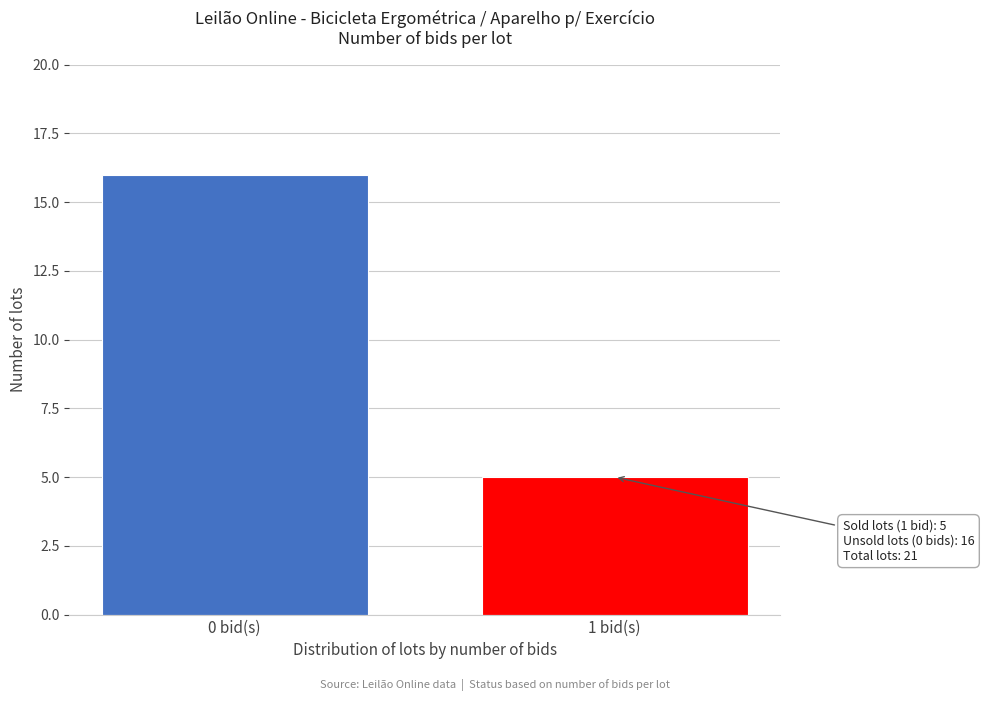

Reading left to right, what are all the values shown in this chart?

0 bid(s)=16	1 bid(s)=5